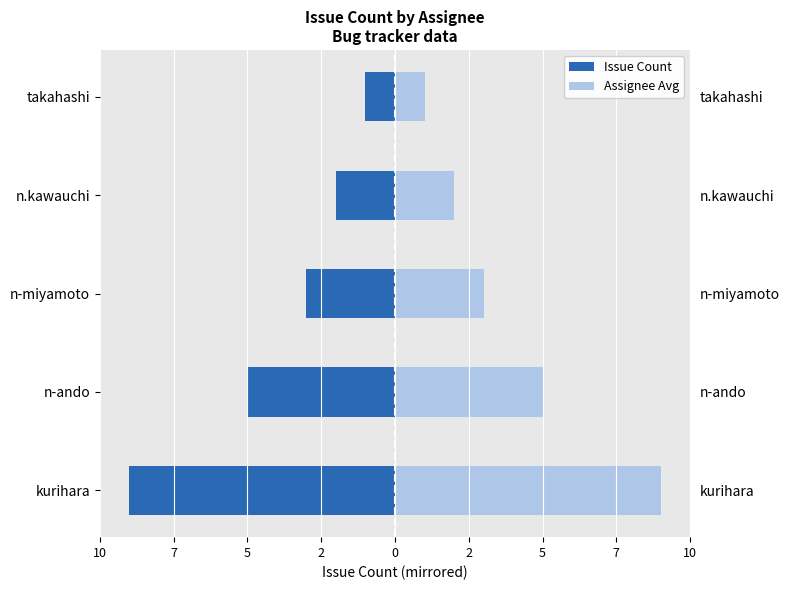

Reading right to left, list all the values displayed in this chart.

Issue Count: -1	-2	-3	-5	-9
Assignee Avg: 1	2	3	5	9